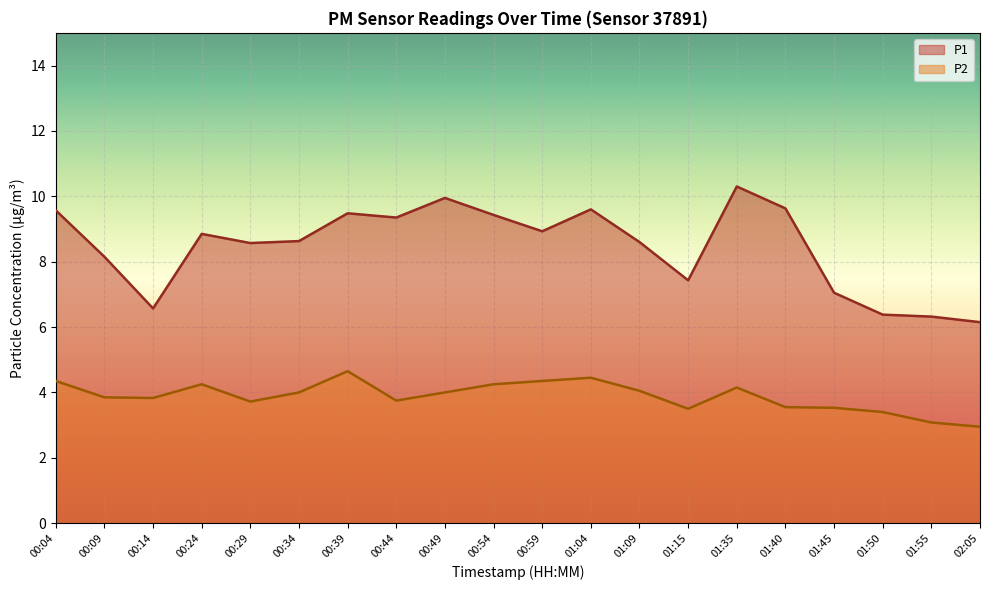

Count the number of categories in the chart.

20